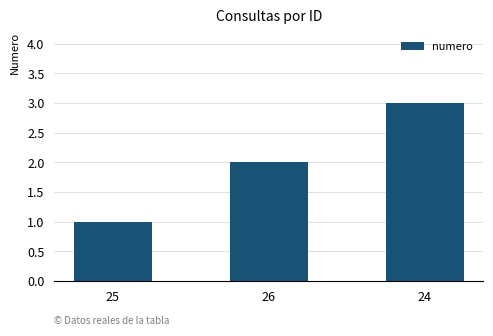

The chart shows a value of 1 at 25. True or false?

True